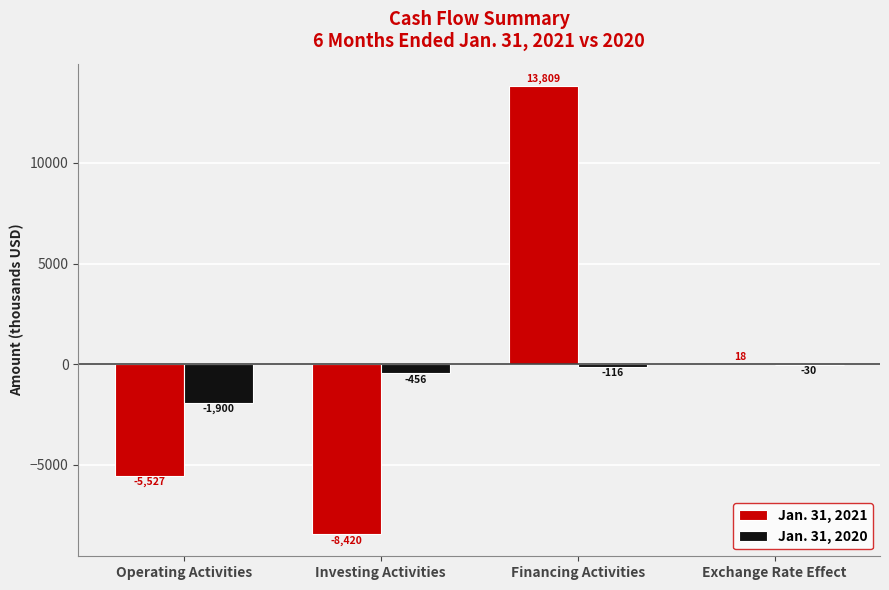

What is the sum of all Jan. 31, 2021 values?

-120